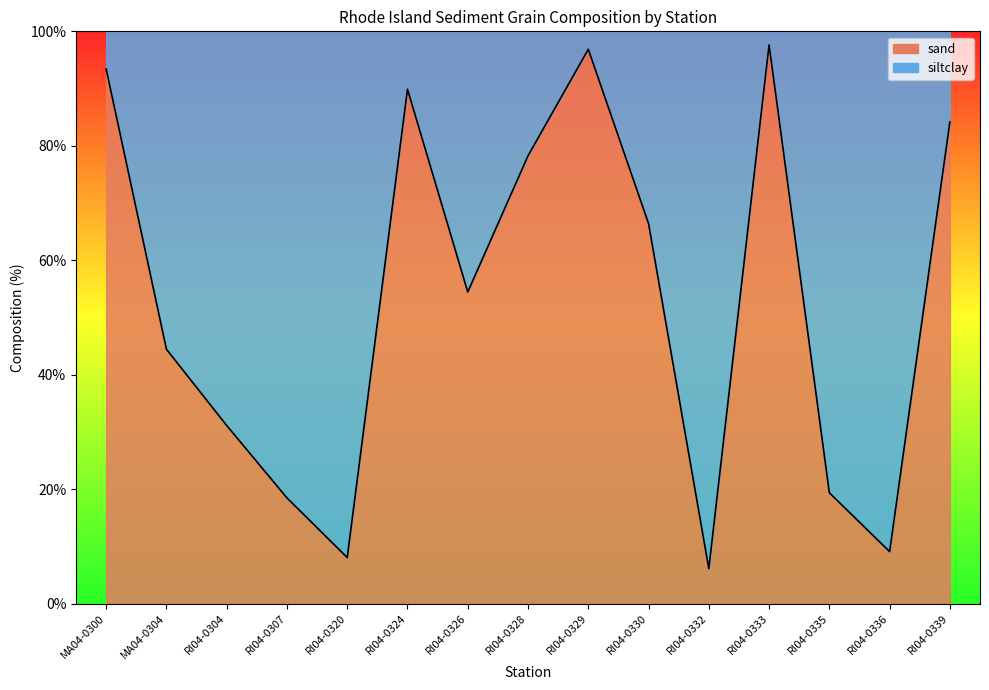

How many interior local valleys (lower than both neighbors) does the data have?

4